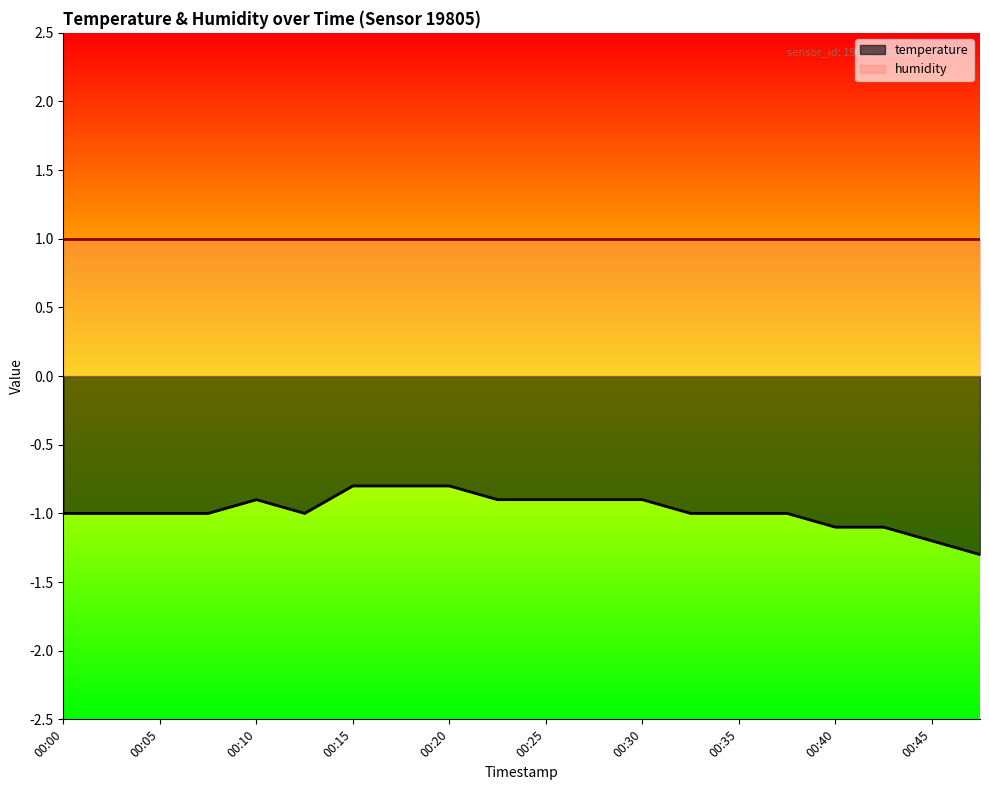

How many interior local valleys (lower than both neighbors) does the data have?

1